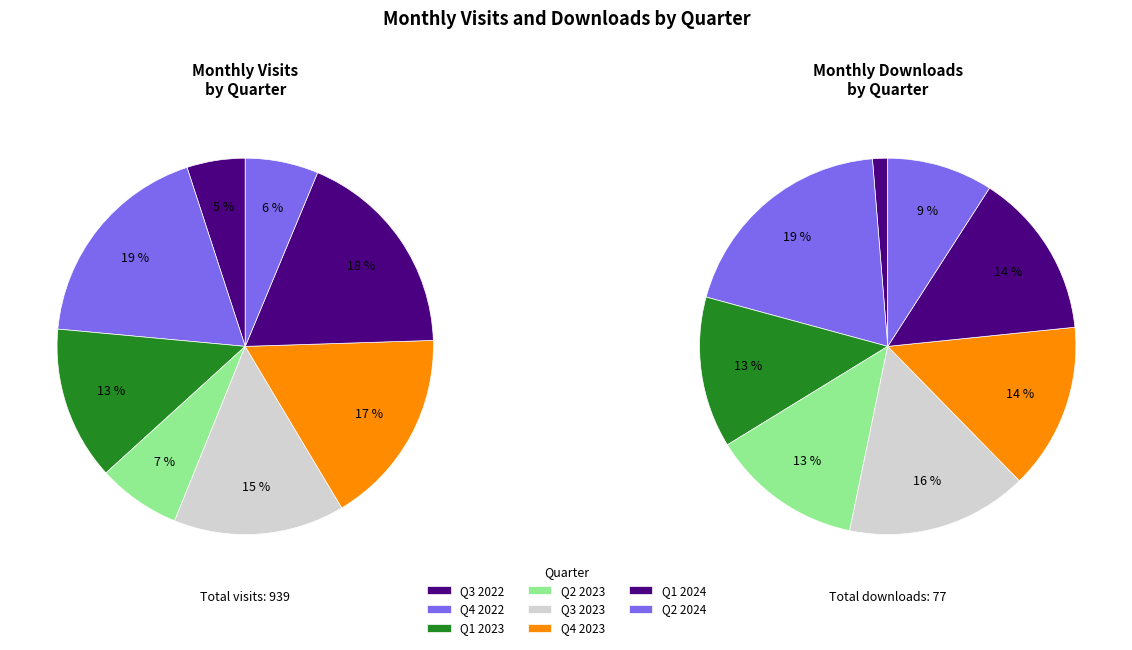

Which series has the largest range (max minus min)?

monthly_visit